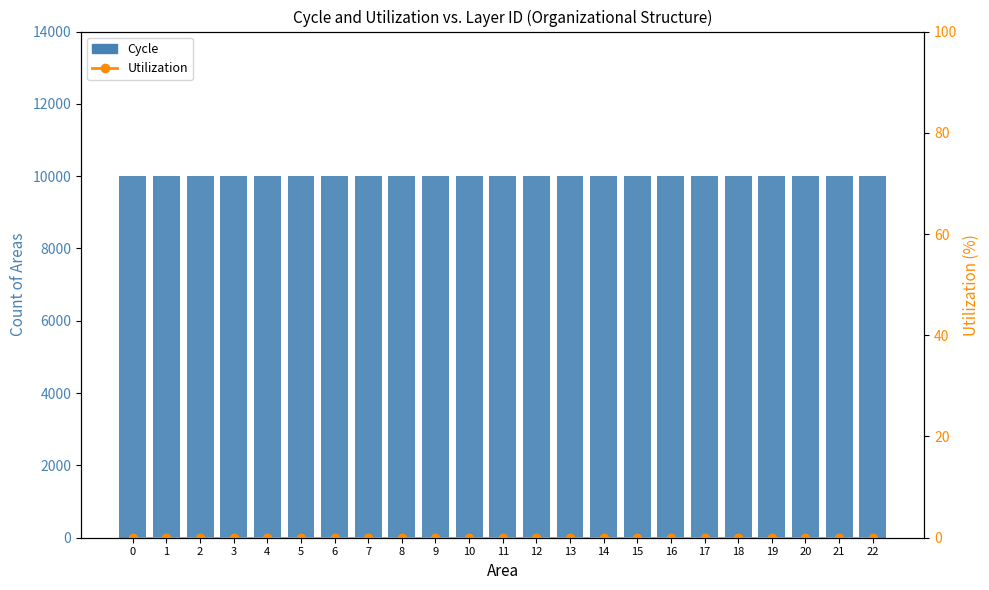

Which series has the widest spread of values?

Cycle